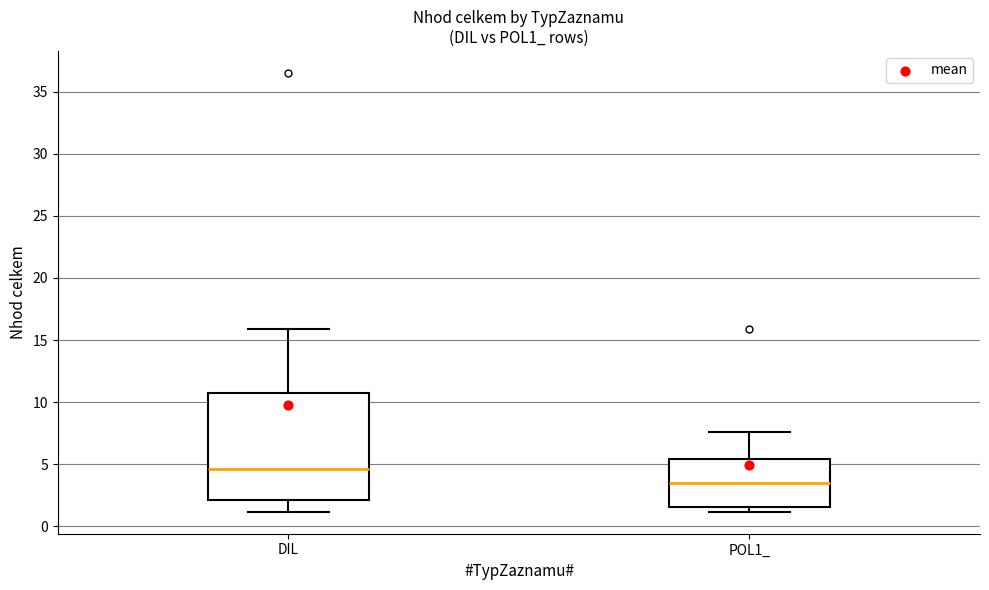

Reading left to right, transcribe this box plot: for each box, give where its median line is, the range the box spans, and where its two whiskers end, as read against the y-axis. The values are not printed on the chart, so give them approximately, as read against the axis.

DIL: median 4.5, box 2.0 to 11.0, whiskers 1.0 to 16.0
POL1_: median 3.5, box 1.5 to 5.5, whiskers 1.0 to 7.5